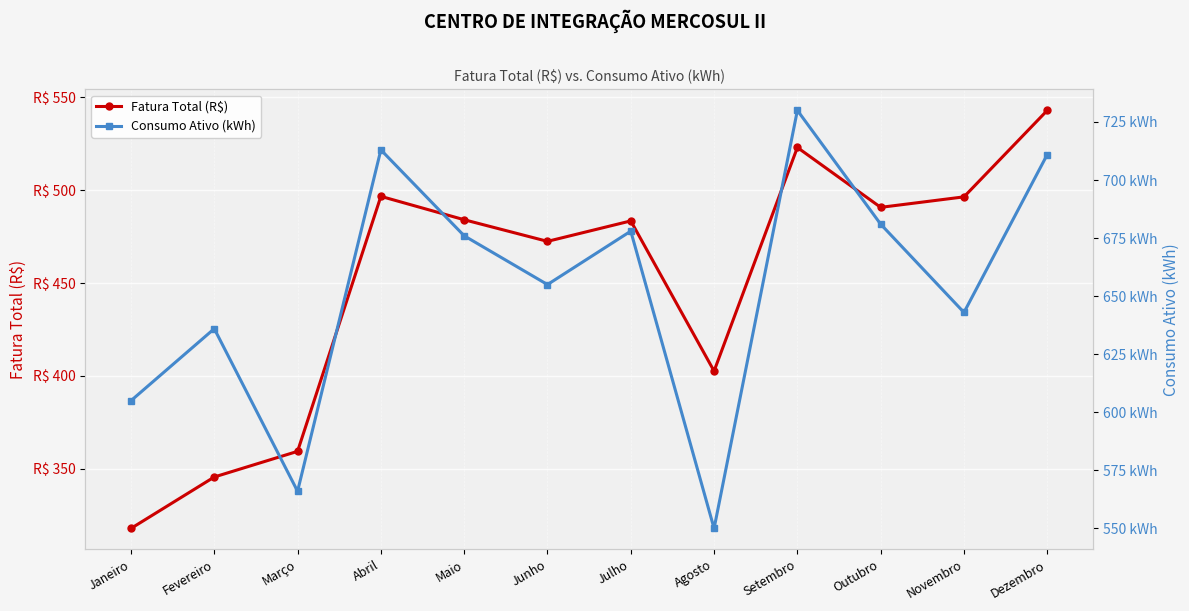

What is the sum of all Fatura Total (R$) values?

5415.3